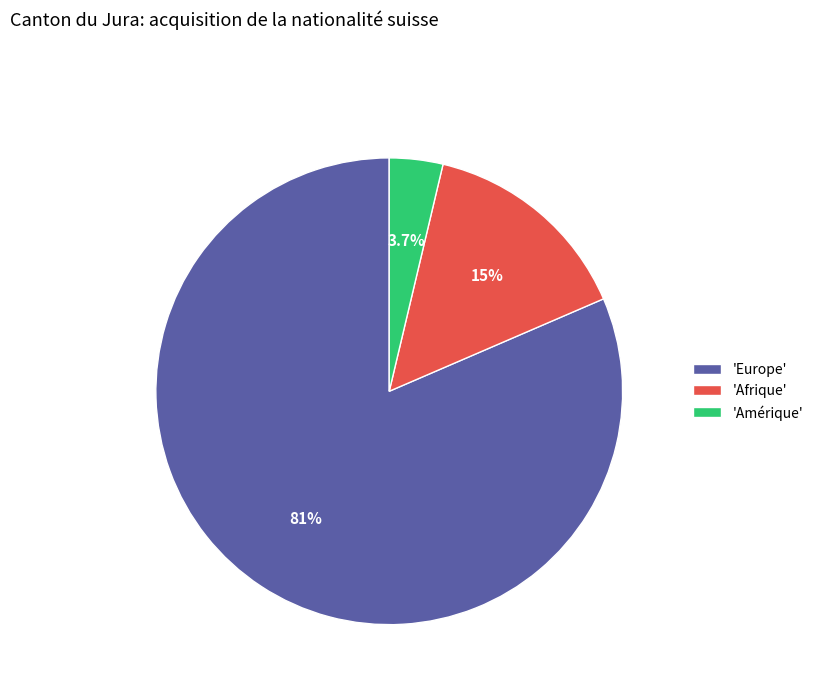

How many segments does this pie chart have?

3